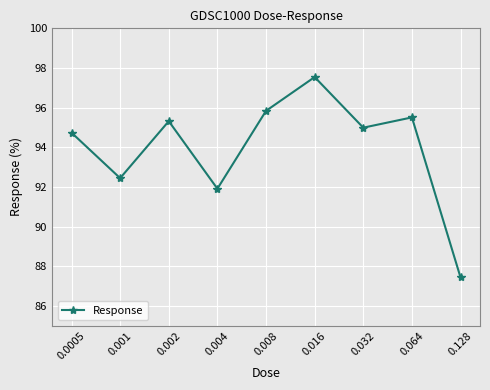

What is the greatest value displayed?

97.5